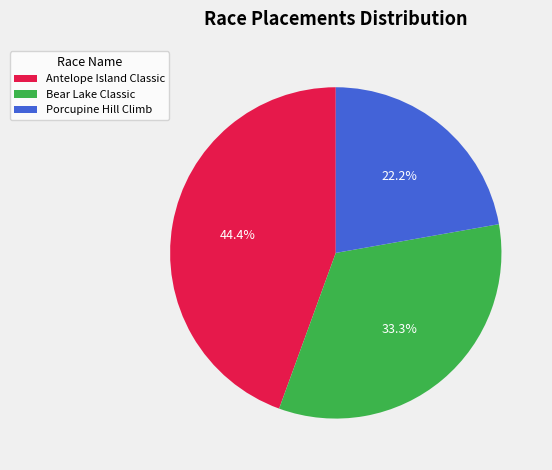

Is it true that Bear Lake Classic is 24% of the pie?

False